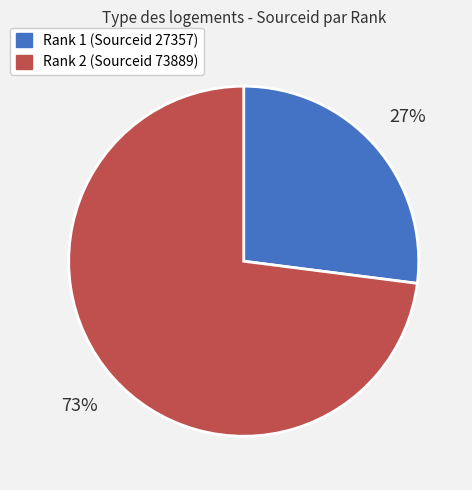

How many segments does this pie chart have?

2